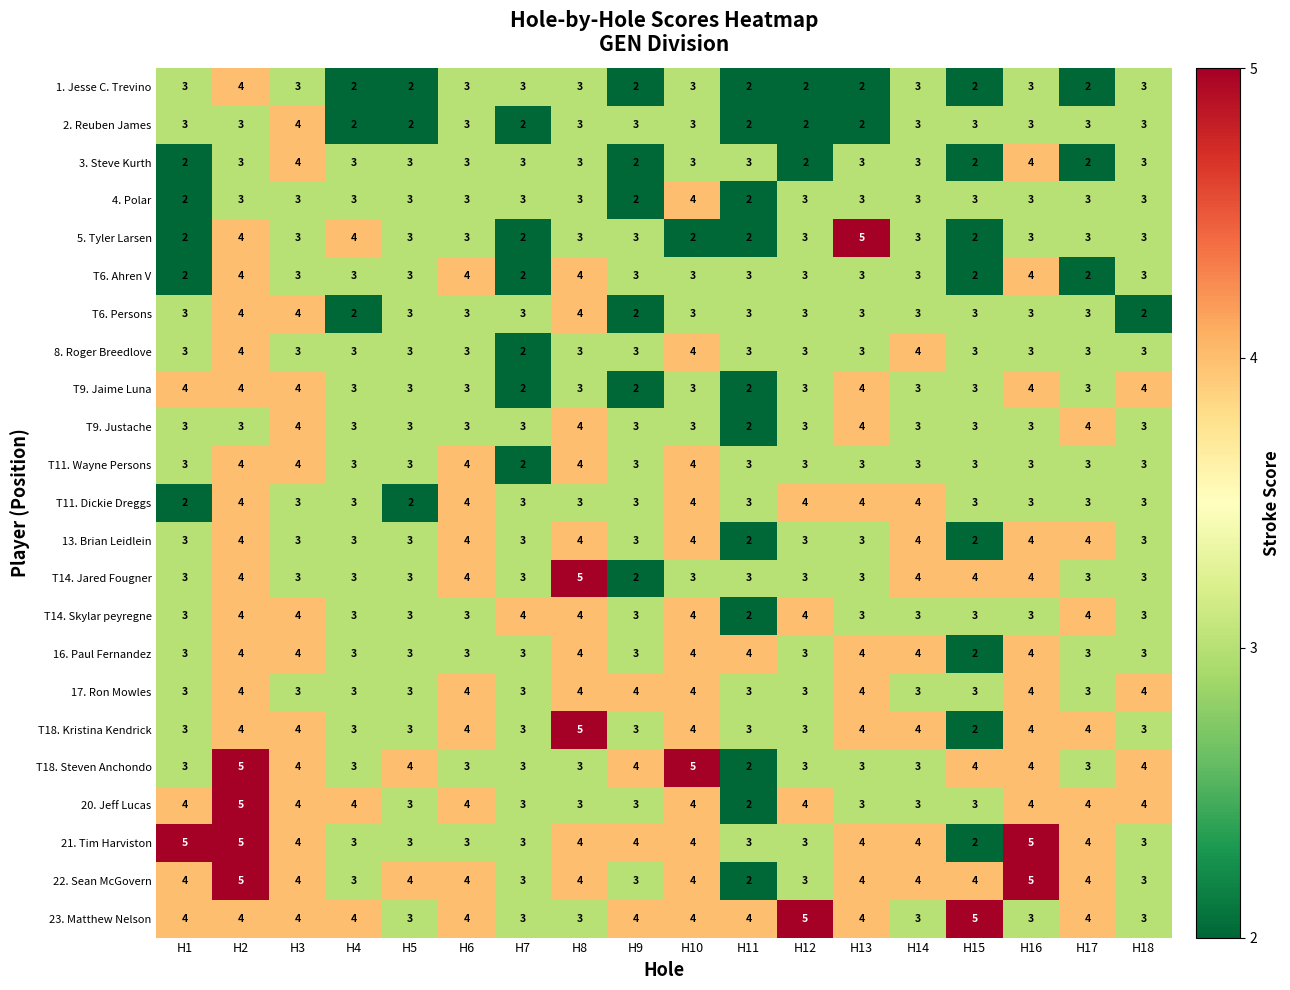

Where does the 21. Tim Harviston series first go above 4?

H1